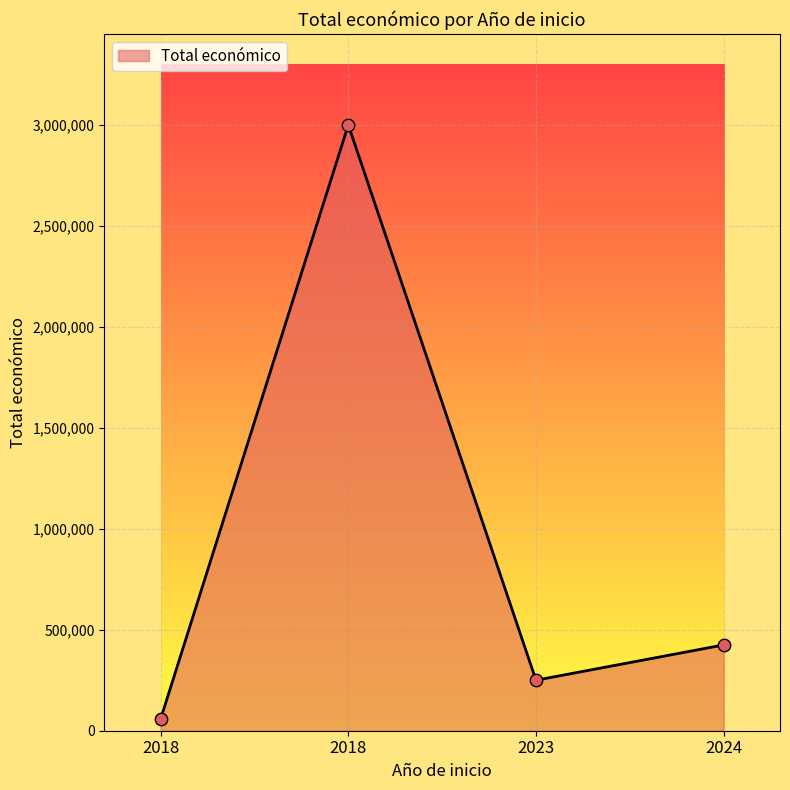

Count the number of data series in this chart.

1